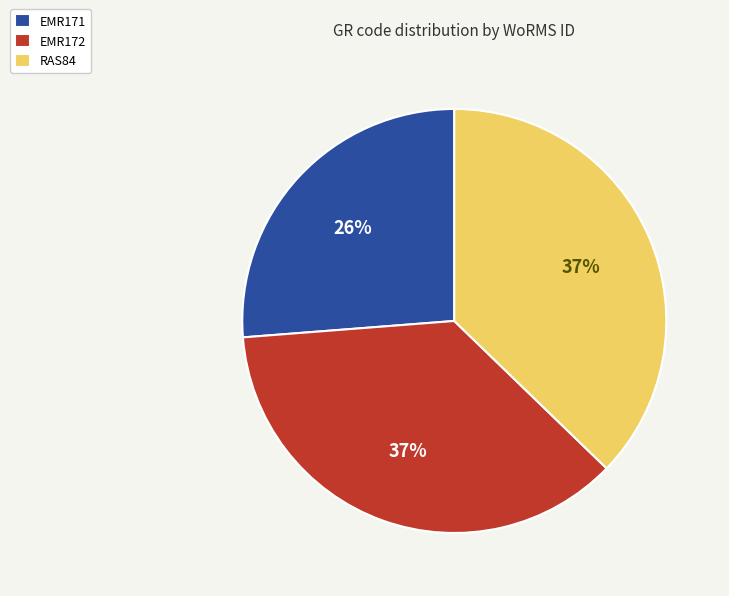

Do EMR171 and EMR172 together represent more than half of the pie?

Yes